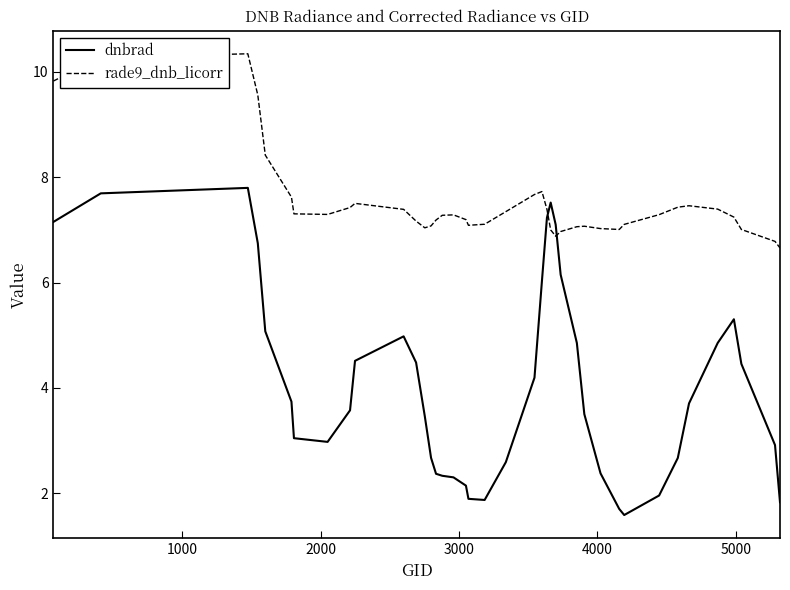

List the series in order of their peak value, lowest first.

dnbrad, rade9_dnb_licorr